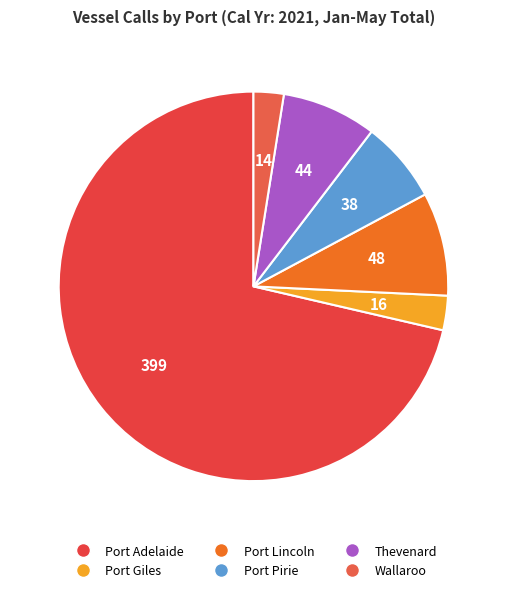

Is there a majority slice in this chart?

Yes